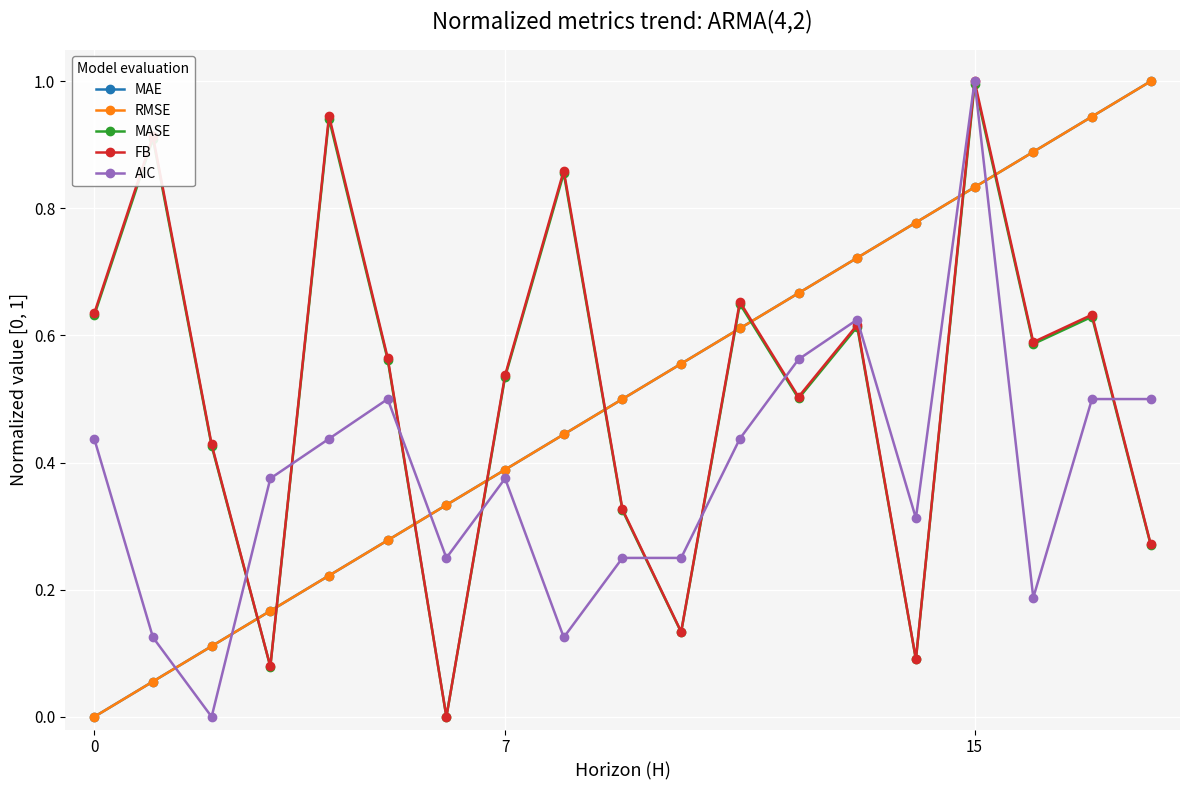

True or false: RMSE has more than 1 points higher than both neighbors.

False